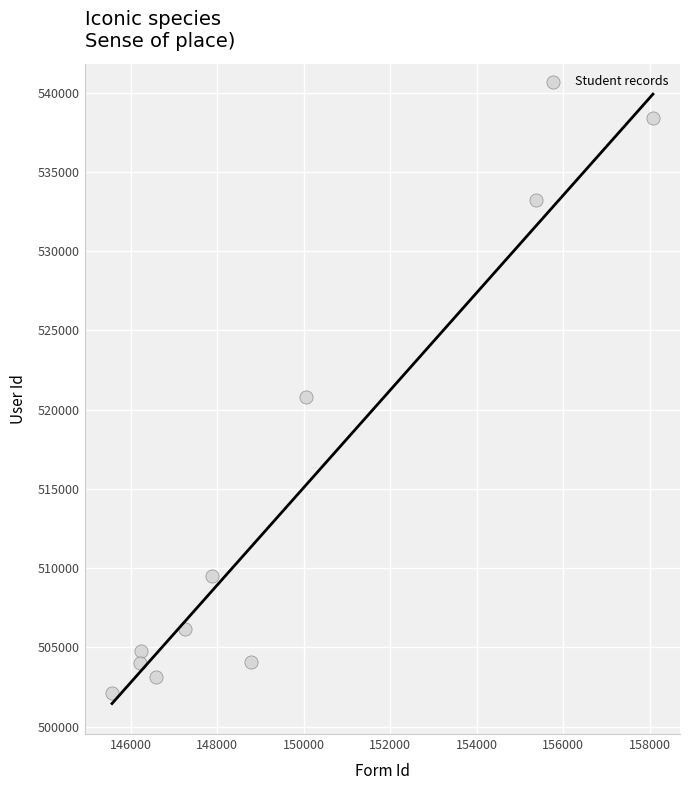

What Y value in the scatter plot is closest to 520279?

520789